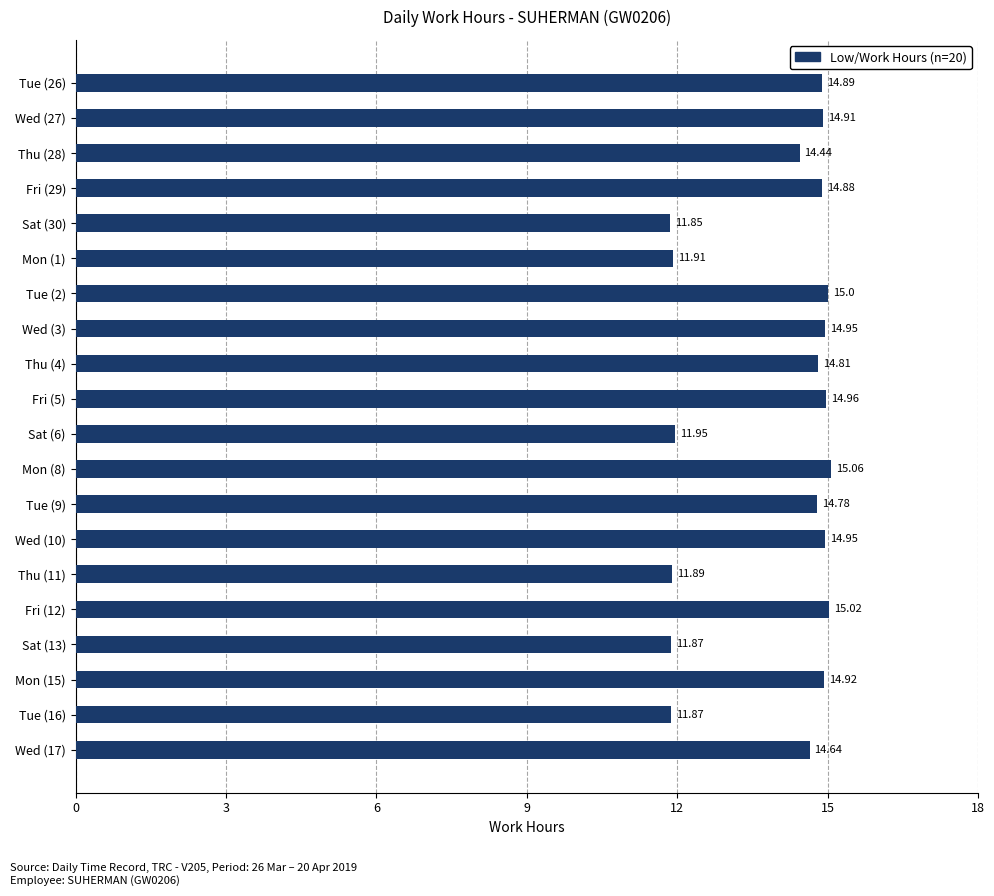

What is the sum of all values?

279.6